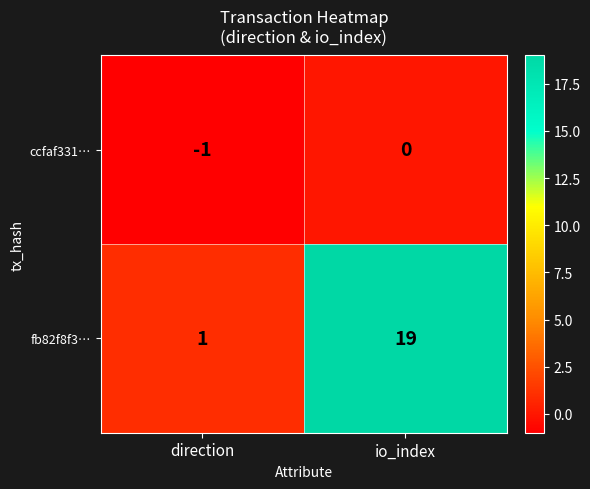

The value of ccfaf331… at io_index is 0. True or false?

True